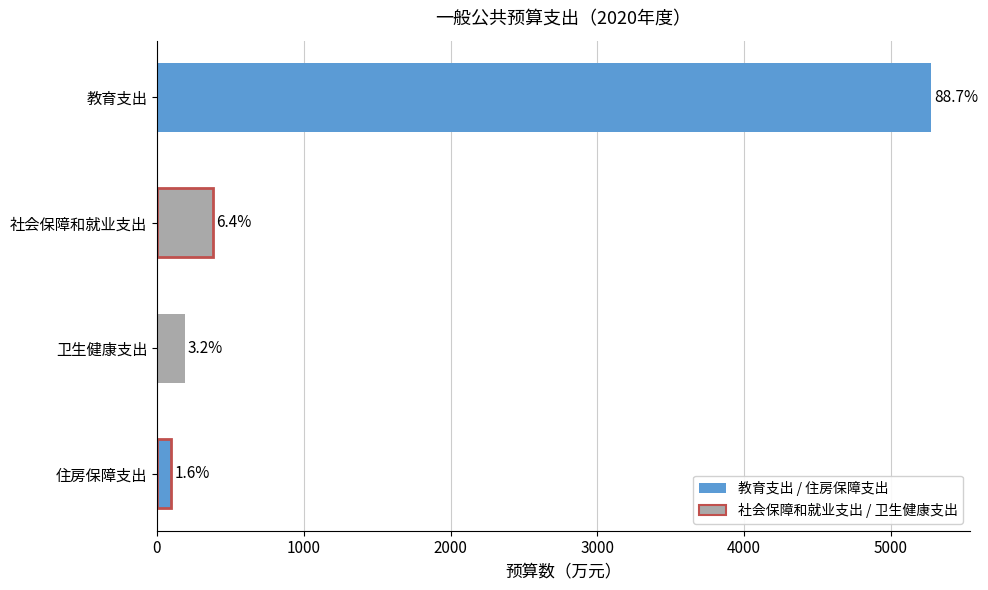

Does the chart contain any negative values?

No